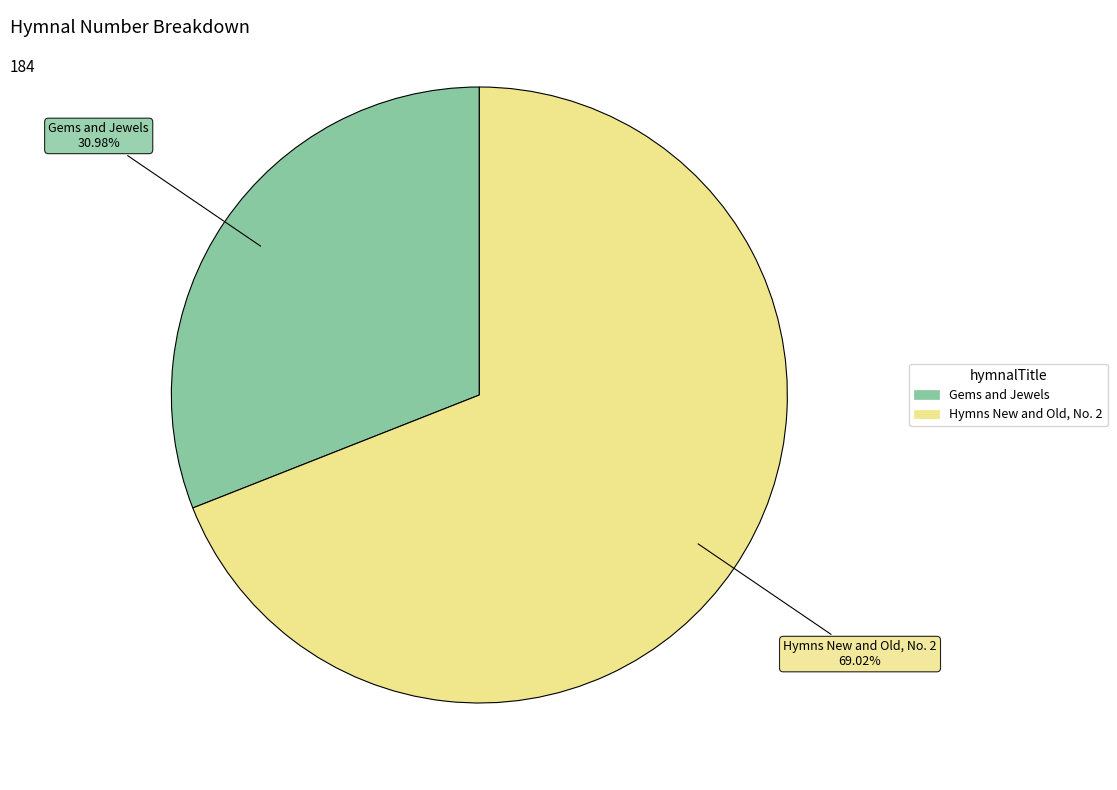

Approximately how many times larger is the value at Hymns New and Old, No. 2 compared to Gems and Jewels?

2.2